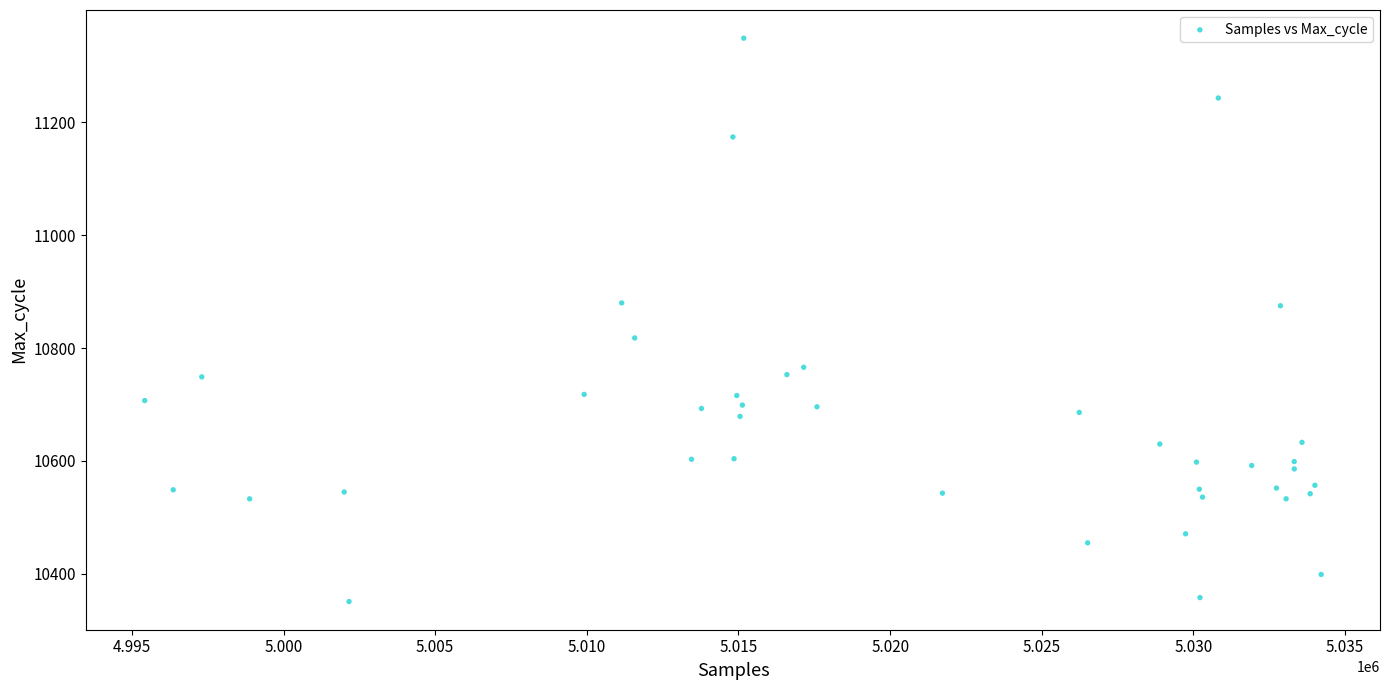

What is the range of Y values (max minus min)?

998